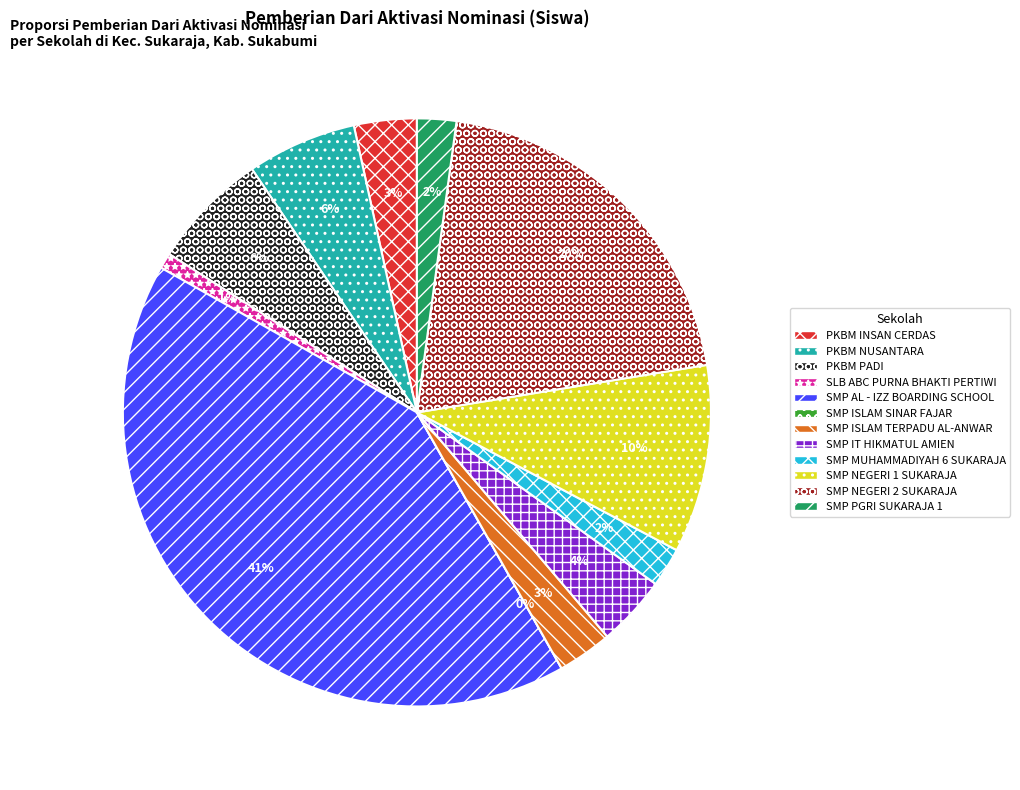

Is SMP NEGERI 1 SUKARAJA the majority of the pie?

No